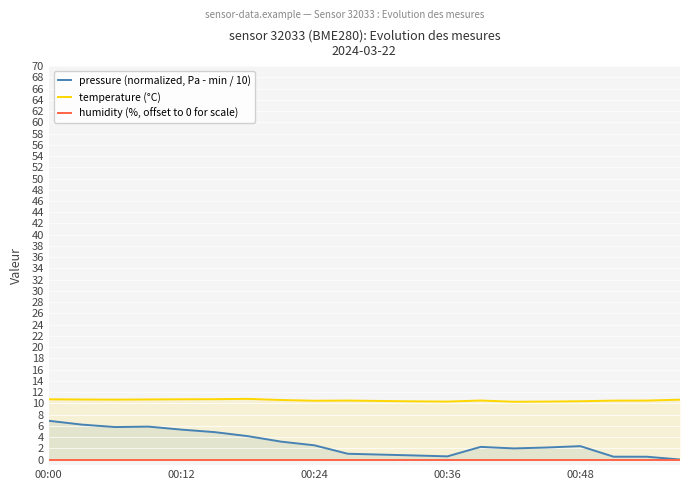

Read the pressure (normalized, Pa - min / 10) value at 11.

0.7